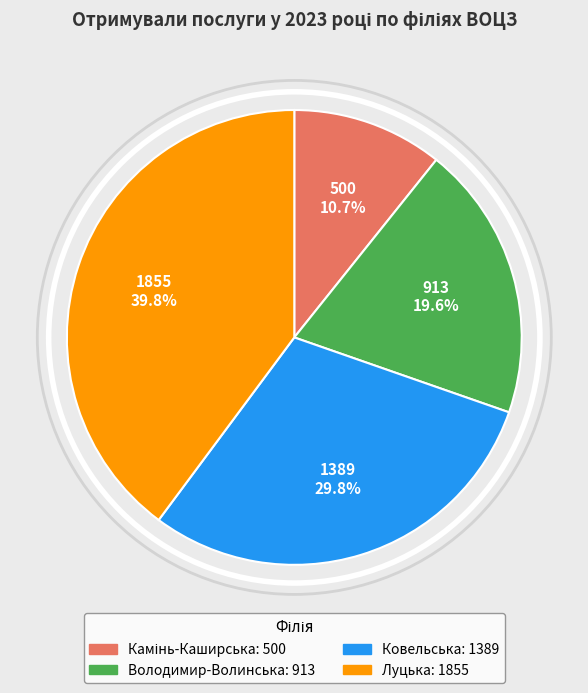

Does any single category account for the majority?

No